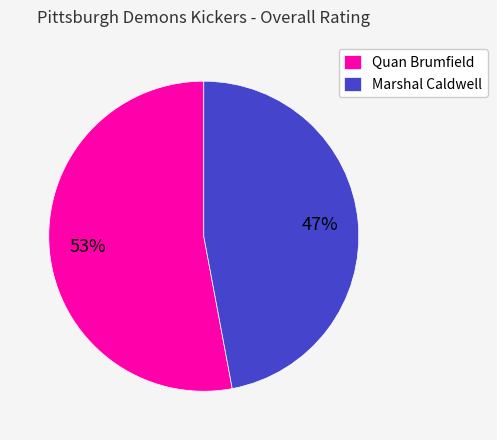

What is the ratio of the value at Quan Brumfield to the value at Marshal Caldwell?

1.1